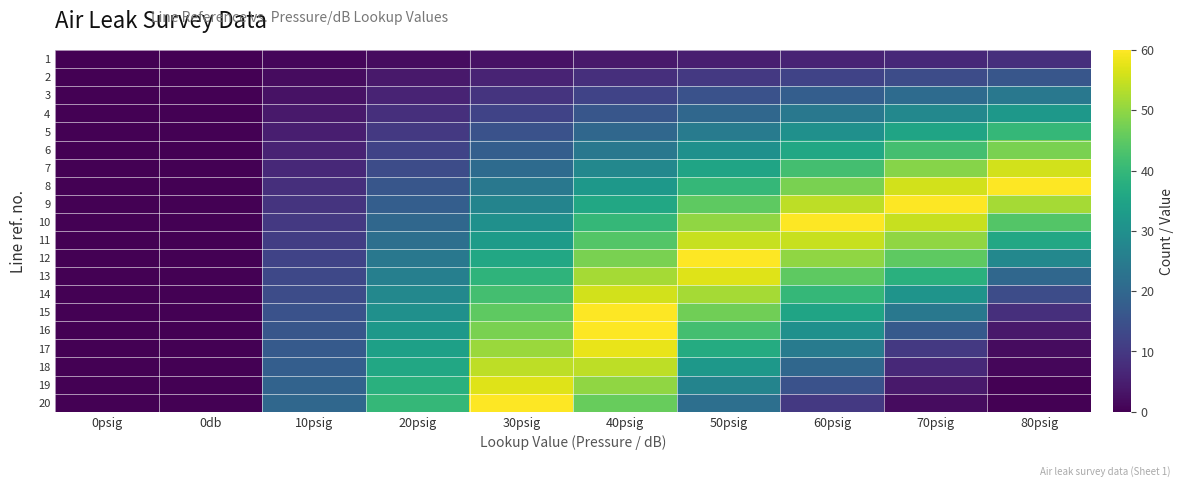

At how many categories does at least one series exceed 37?

7